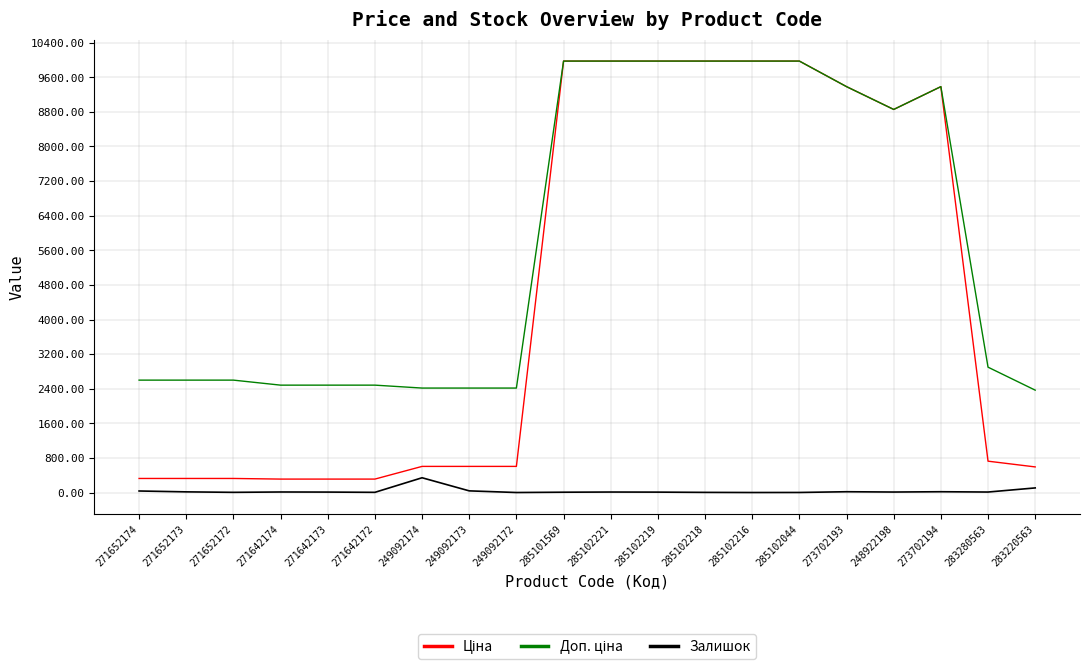

Does the chart display data point markers on the line(s)?

No